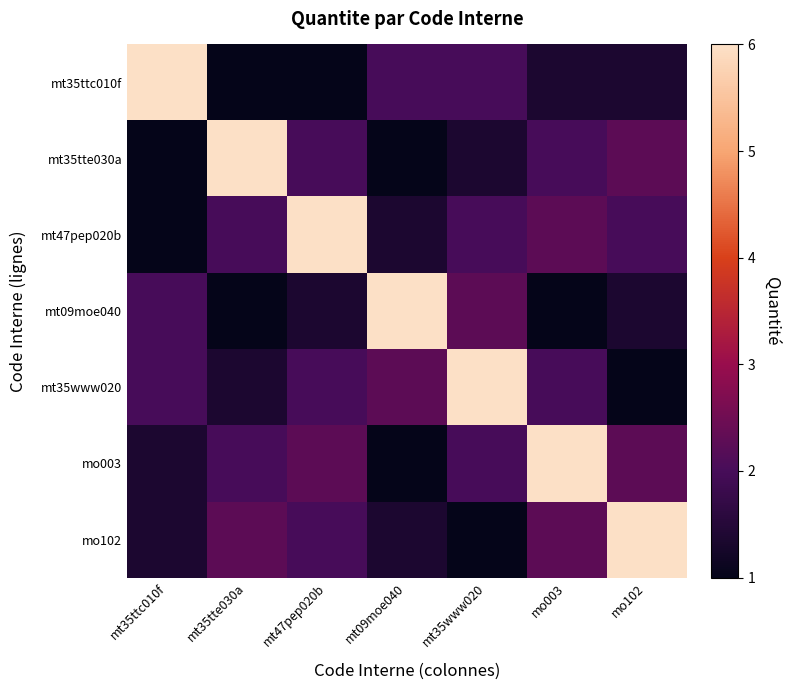

Reading right to left, transcribe all the data shown in this chart.

mt35ttc010f: mo102=1.4	mo003=1.4	mt35www020=2.0	mt09moe040=2.0	mt47pep020b=1.0	mt35tte030a=1.0	mt35ttc010f=6.0
mt35tte030a: mo102=2.3	mo003=2.0	mt35www020=1.4	mt09moe040=1.0	mt47pep020b=2.0	mt35tte030a=6.0	mt35ttc010f=1.0
mt47pep020b: mo102=2.0	mo003=2.3	mt35www020=2.0	mt09moe040=1.4	mt47pep020b=6.0	mt35tte030a=2.0	mt35ttc010f=1.0
mt09moe040: mo102=1.4	mo003=1.0	mt35www020=2.3	mt09moe040=6.0	mt47pep020b=1.4	mt35tte030a=1.0	mt35ttc010f=2.0
mt35www020: mo102=1.0	mo003=2.0	mt35www020=6.0	mt09moe040=2.3	mt47pep020b=2.0	mt35tte030a=1.4	mt35ttc010f=2.0
mo003: mo102=2.3	mo003=6.0	mt35www020=2.0	mt09moe040=1.0	mt47pep020b=2.3	mt35tte030a=2.0	mt35ttc010f=1.4
mo102: mo102=6.0	mo003=2.3	mt35www020=1.0	mt09moe040=1.4	mt47pep020b=2.0	mt35tte030a=2.3	mt35ttc010f=1.4